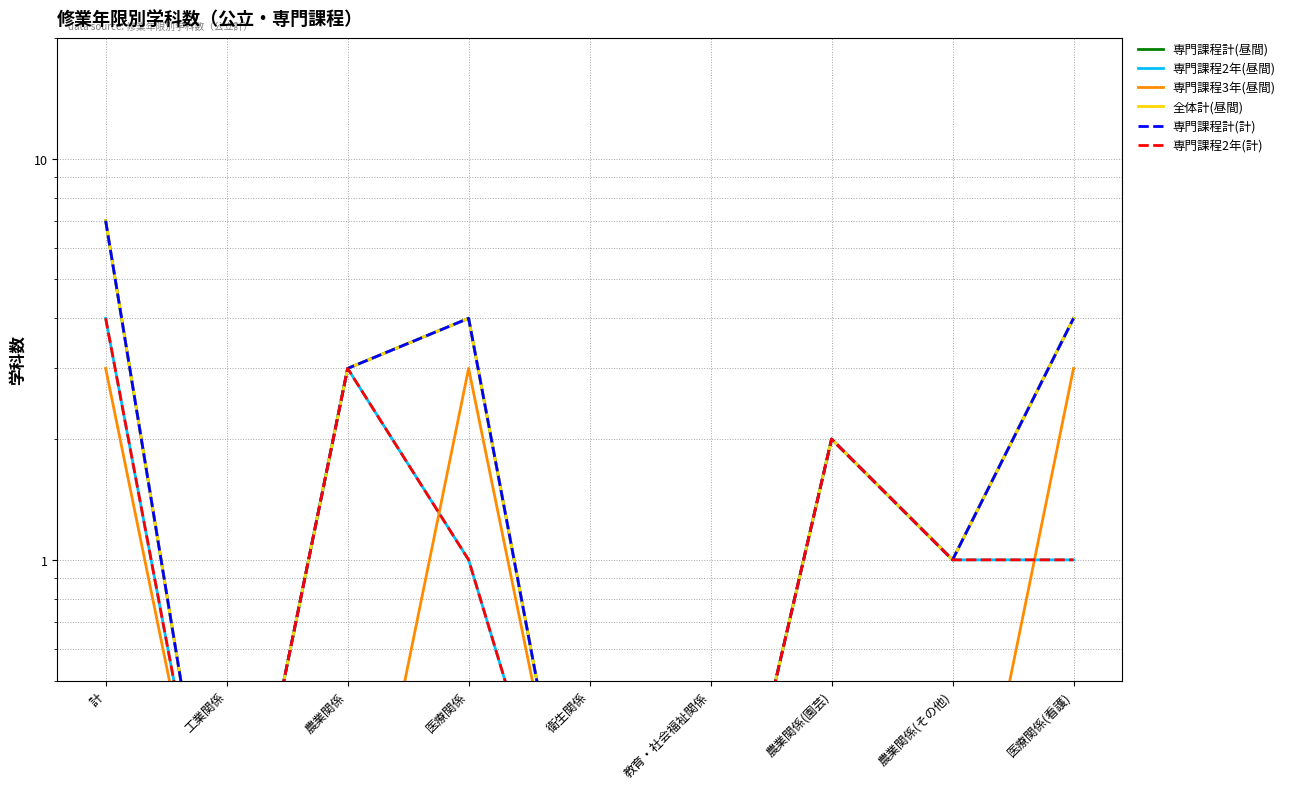

Which series has the largest total across all categories?

専門課程計(昼間)